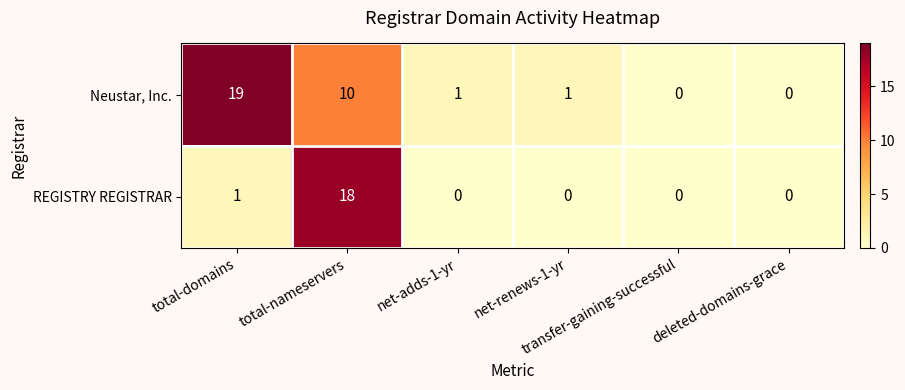

Which series has the largest total across all categories?

Neustar, Inc.